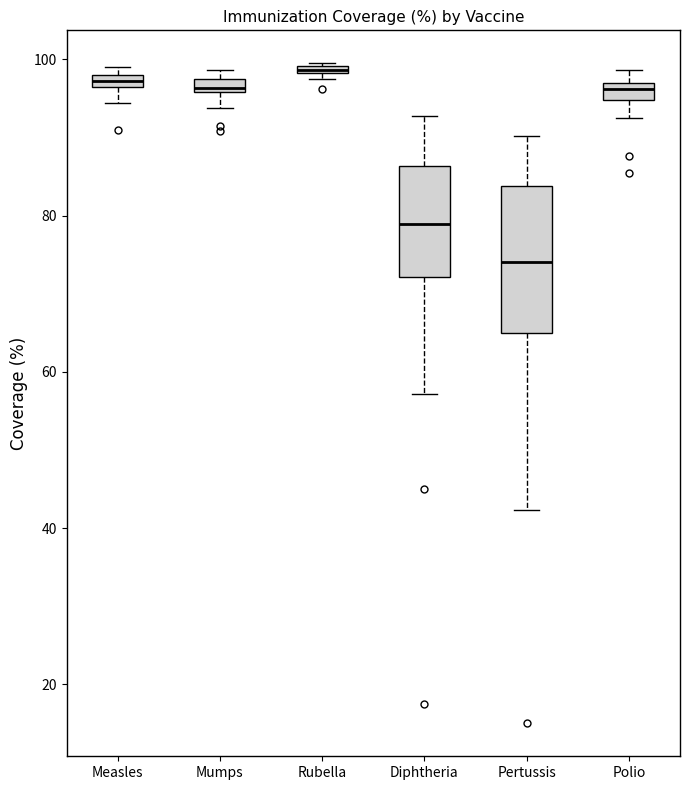

Where does the median line of the box for Polio sit on the y-axis? The values are not printed on the chart, so give them approximately, as read against the axis.

96